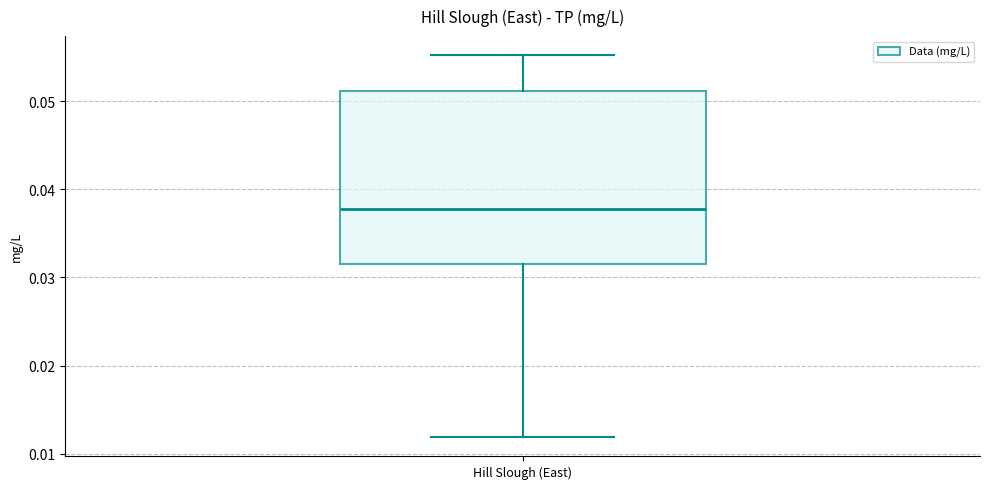

Transcribe this box plot: give where the median line is, the range the box spans, and where the two whiskers end, as read against the y-axis. The values are not printed on the chart, so give them approximately, as read against the axis.

median 0.038, box 0.032 to 0.051, whiskers 0.012 to 0.055